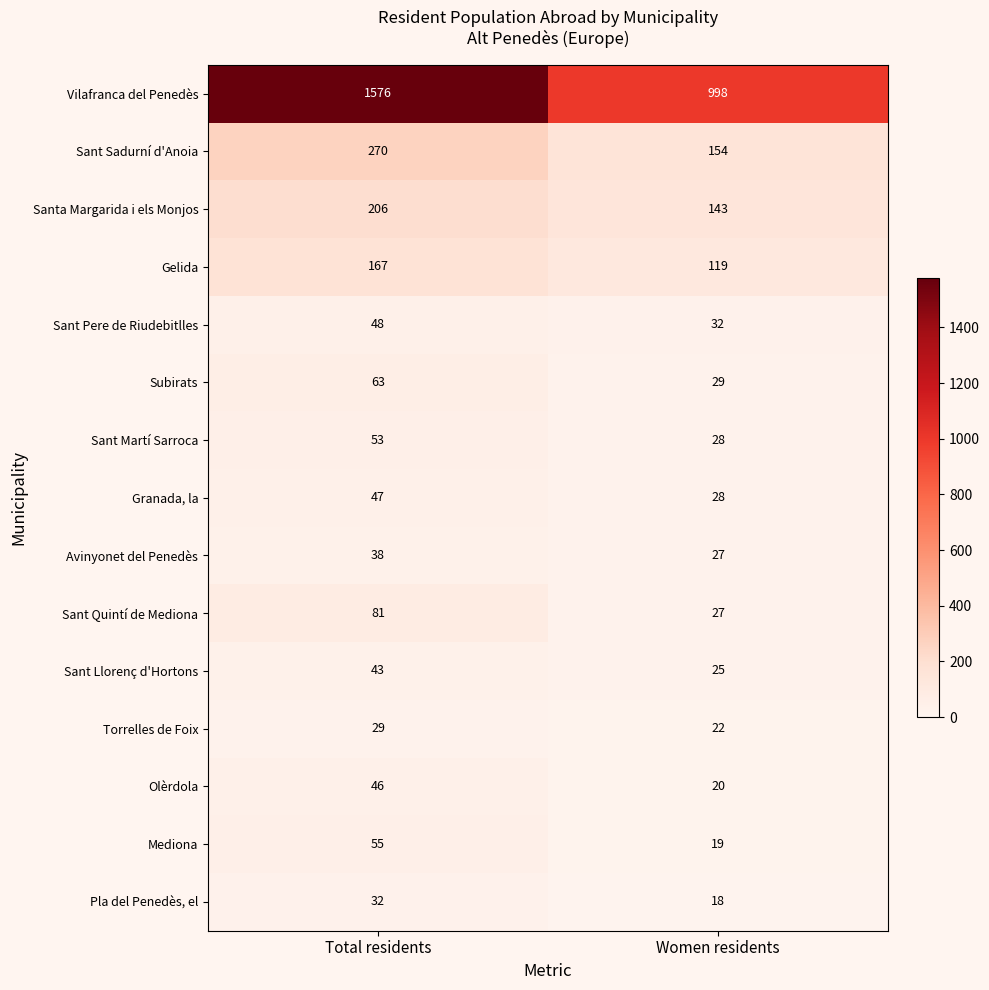

At which category is the sum across all series the highest?

Total residents